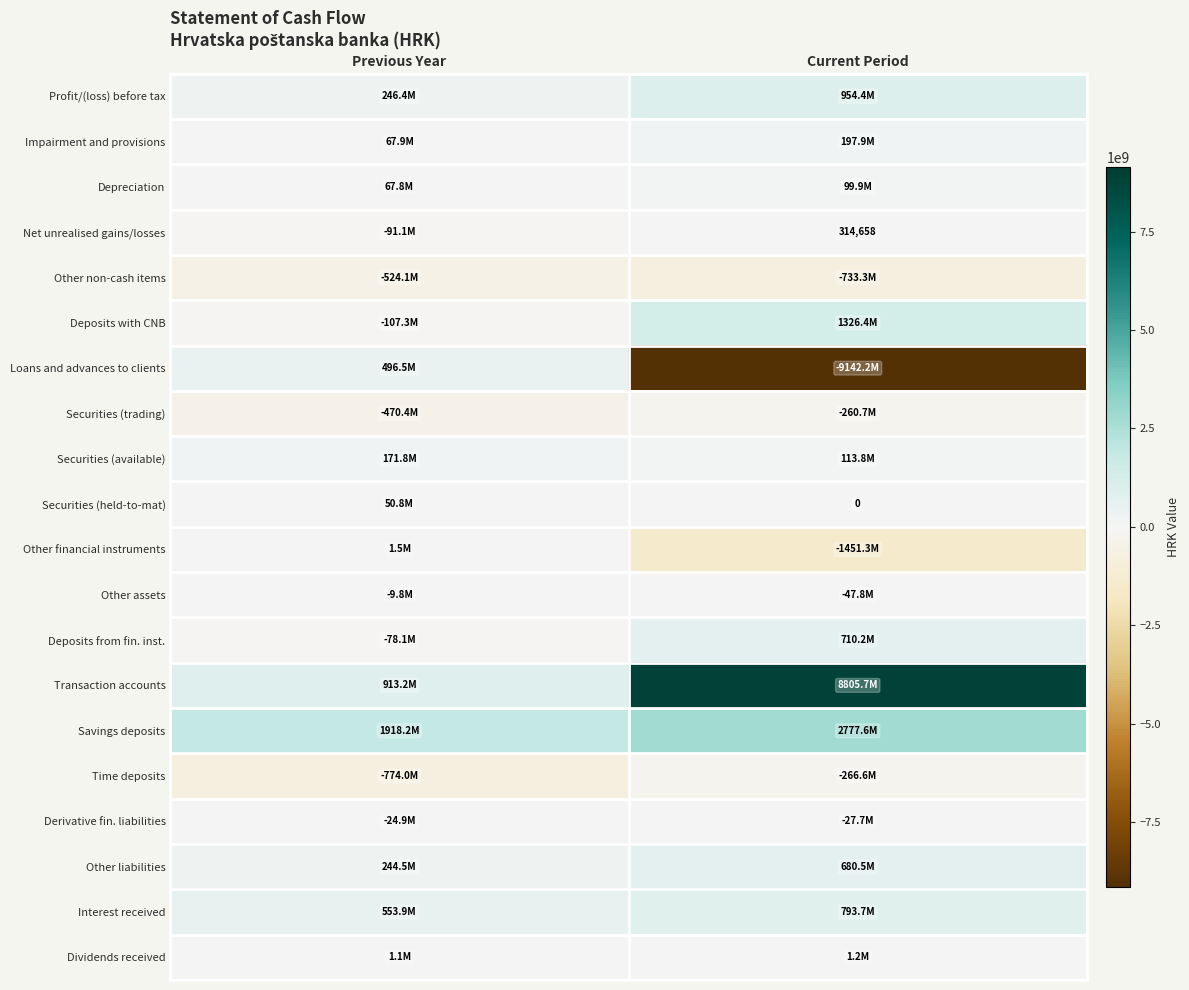

Which series has the largest range (max minus min)?

Loans and advances to clients